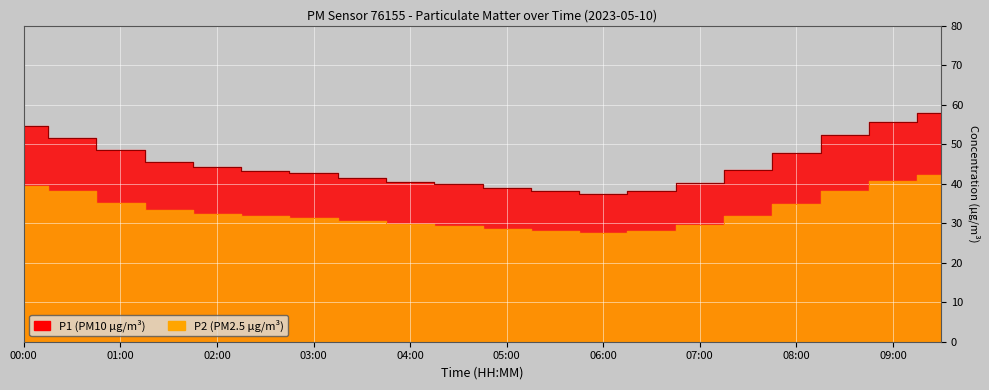

Reading left to right, transcribe all the data shown in this chart.

P1: 54.7	51.5	48.5	45.5	44.1	43.2	42.8	41.5	40.3	39.8	38.9	38.2	37.5	38.1	40.2	43.5	47.8	52.3	55.6	57.8
P2: 39.4	38.0	35.1	33.2	32.4	31.8	31.2	30.5	29.8	29.2	28.6	28.1	27.5	27.9	29.5	31.8	34.9	38.2	40.6	42.3